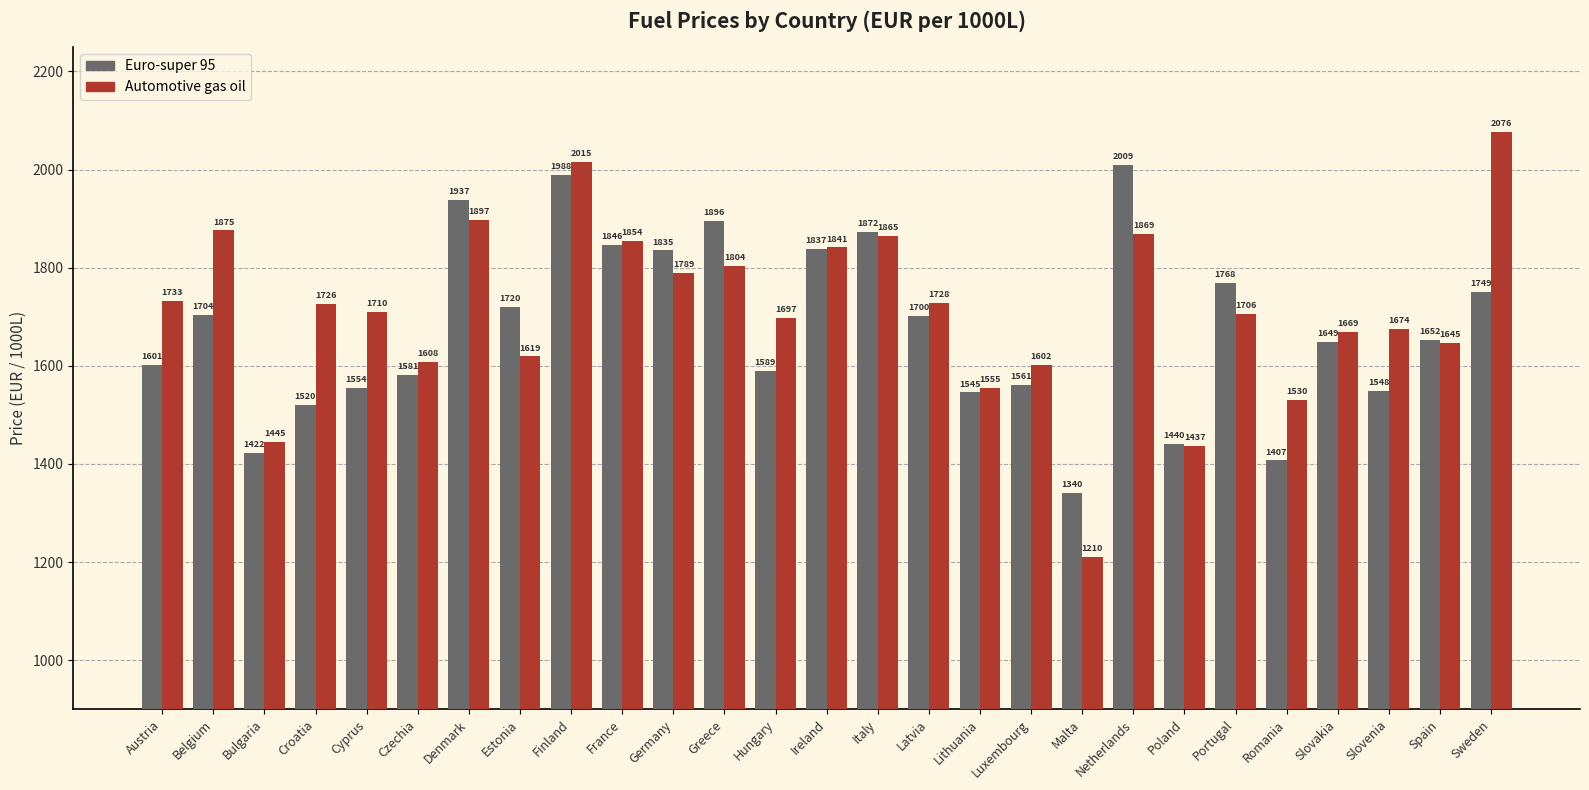

What is the smallest value displayed?

1210.0